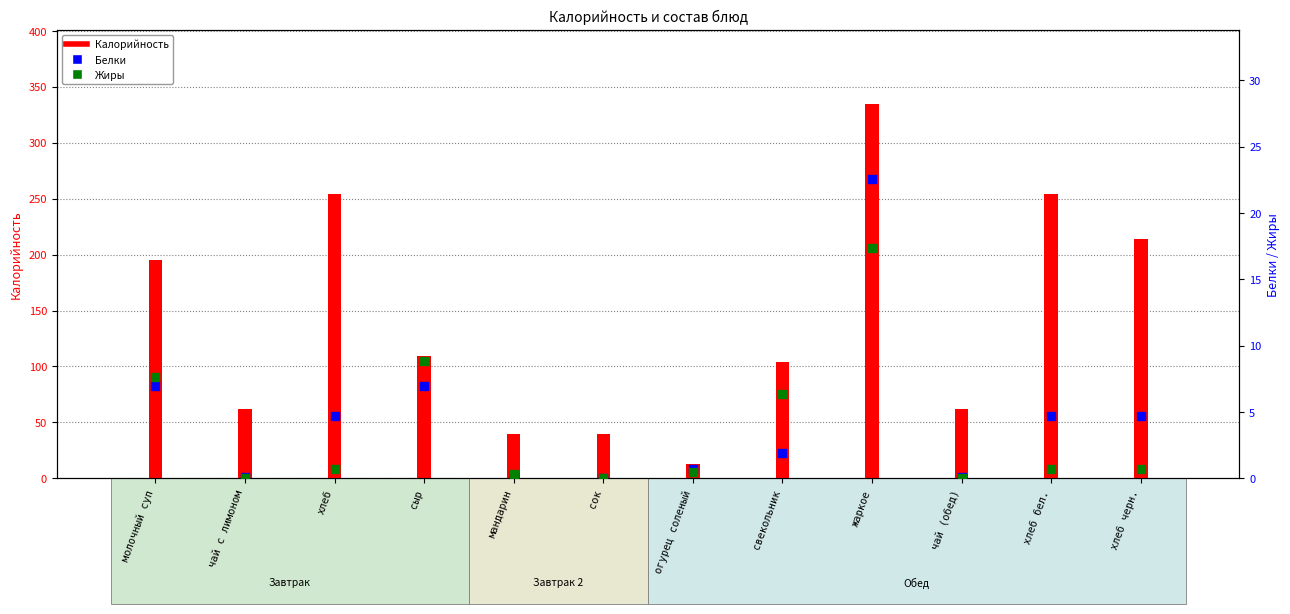

Which series has the largest total across all categories?

Калорийность